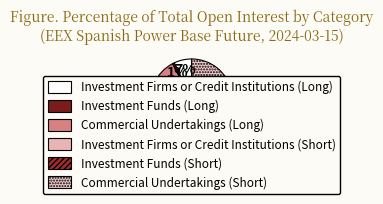

How many segments does this pie chart have?

6